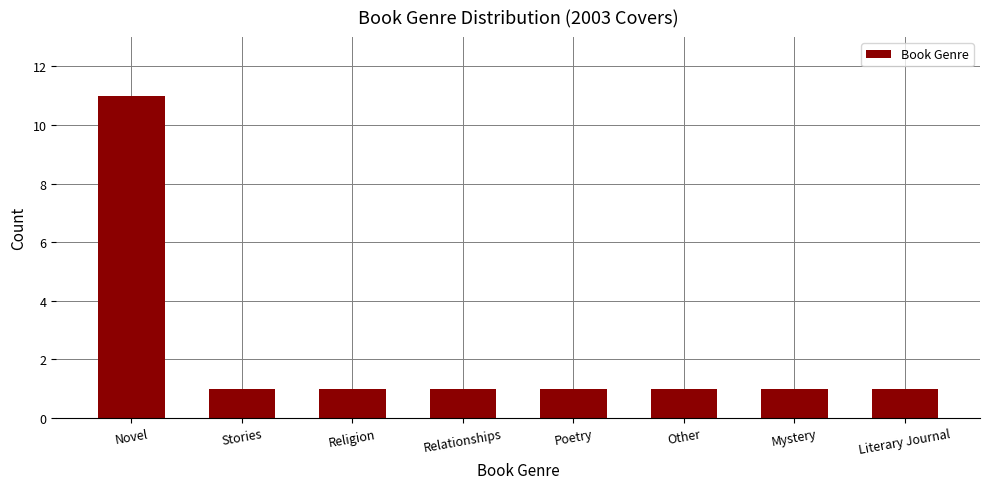

What is the sum of the values at Relationships and Other?

2